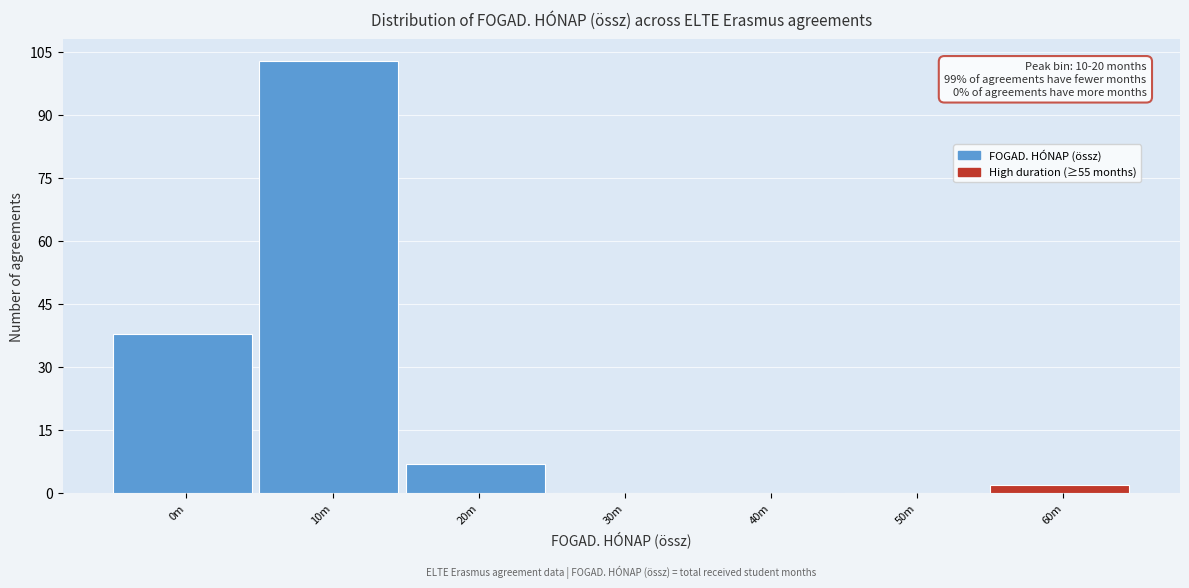

Reading right to left, extract all data points from this chart.

60m=2	50m=0	40m=0	30m=0	20m=7	10m=103	0m=38